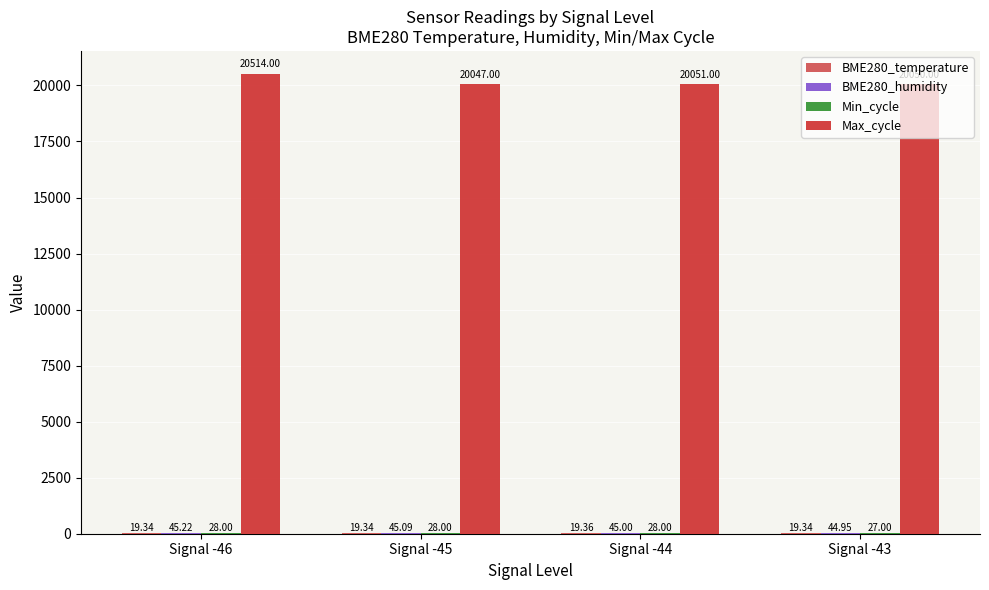

Which series changed the most between Signal -46 and Signal -44?

Max_cycle